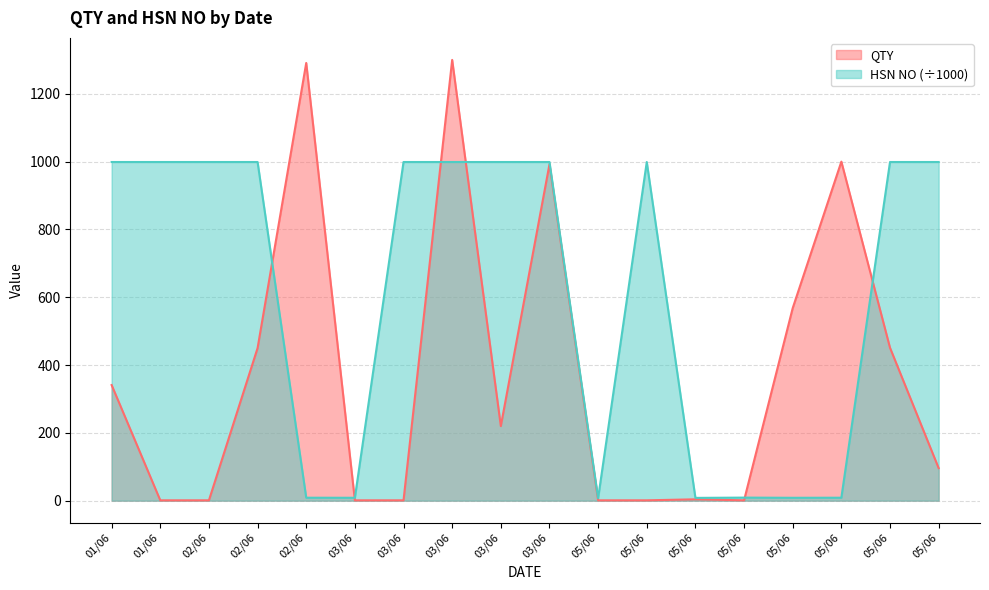

What is the difference between the highest and lowest values at 01/06?

657.9